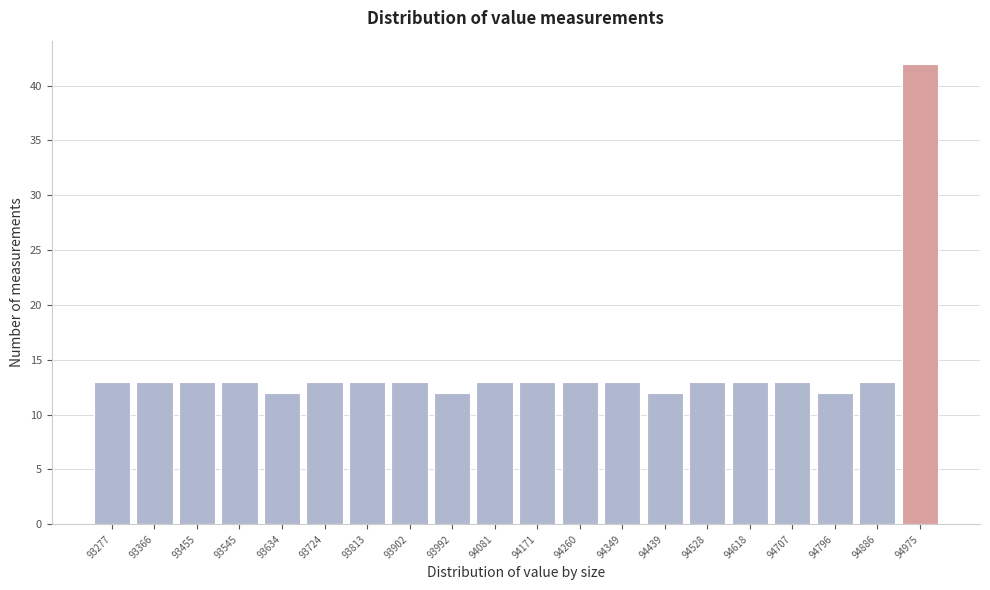

Reading right to left, list all the values displayed in this chart.

42	13	12	13	13	13	12	13	13	13	13	12	13	13	13	12	13	13	13	13